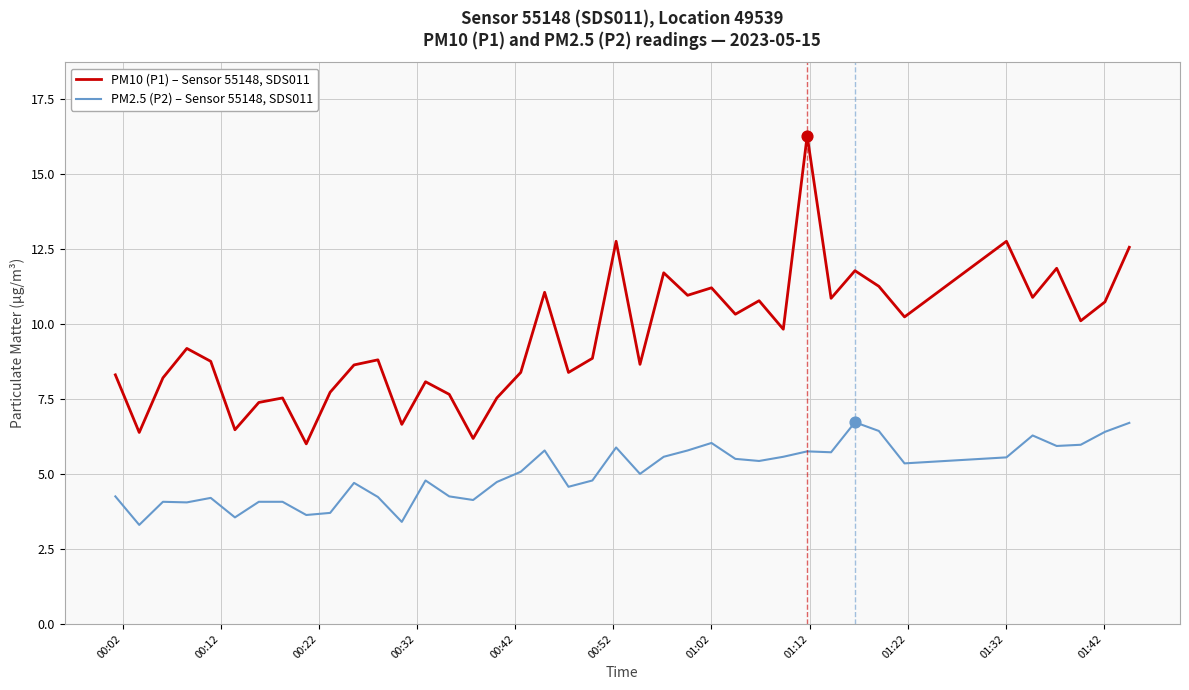

What are all the series names shown in the legend?

PM10 (P1) – Sensor 55148, SDS011, PM2.5 (P2) – Sensor 55148, SDS011